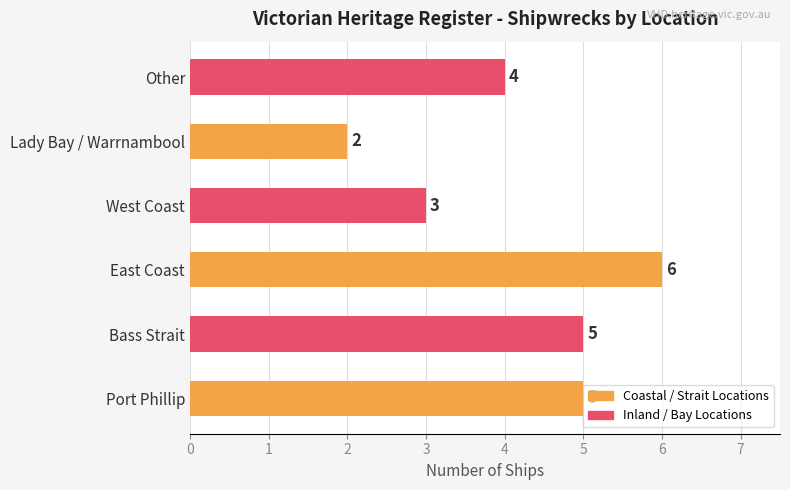

True or false: the data shows 6 at East Coast.

True